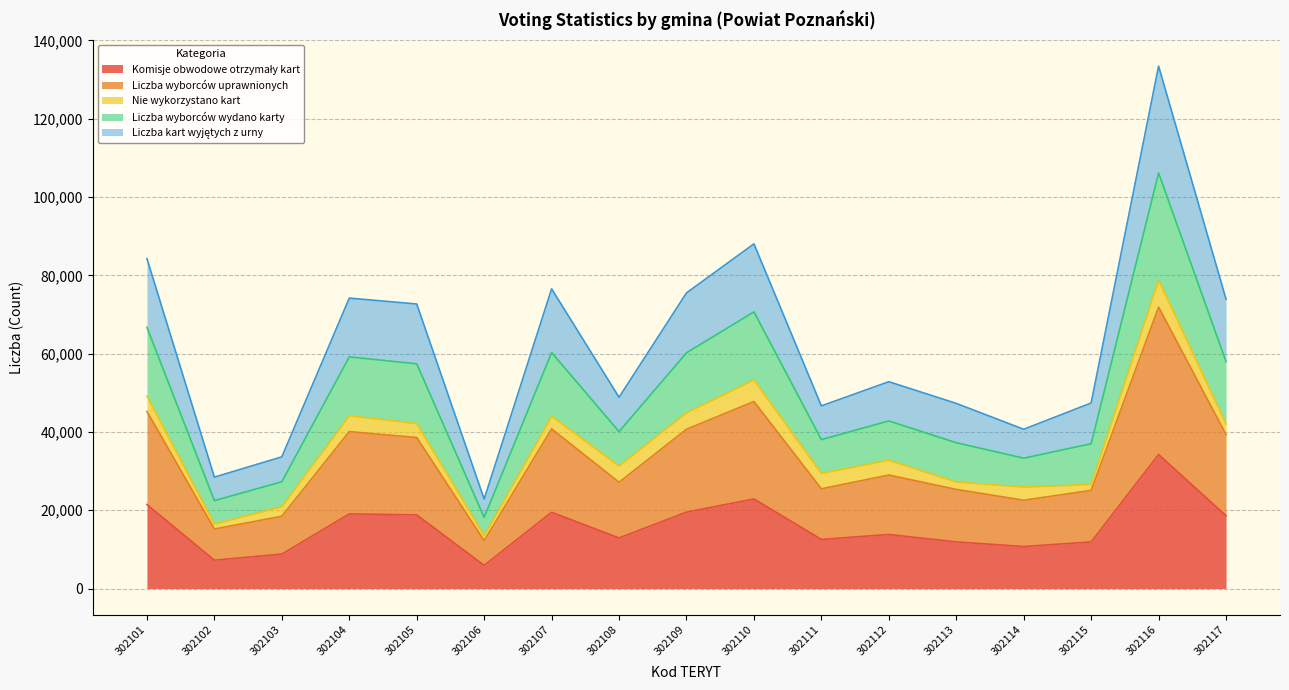

What is the total value across all series at 302101?

84275